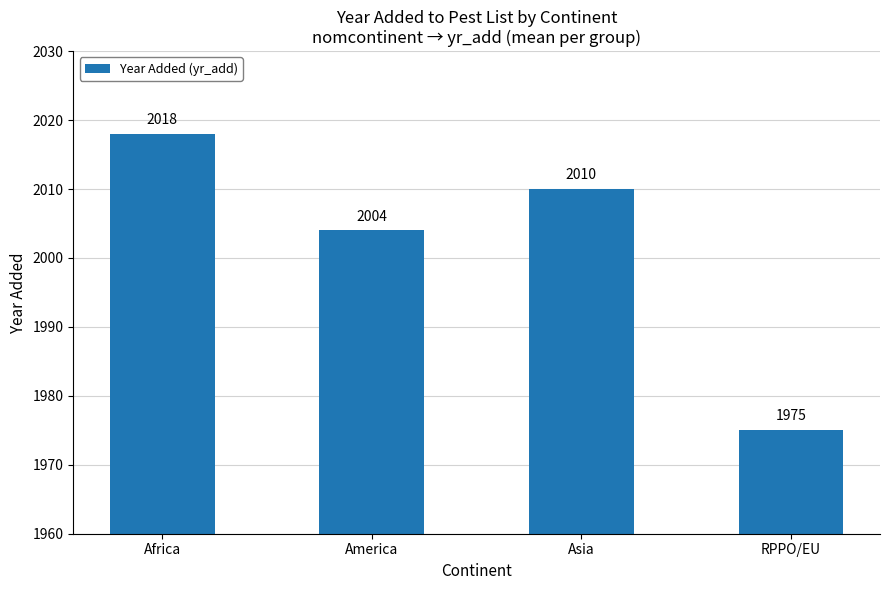

Are the bars grouped side by side (vs. stacked)?

No